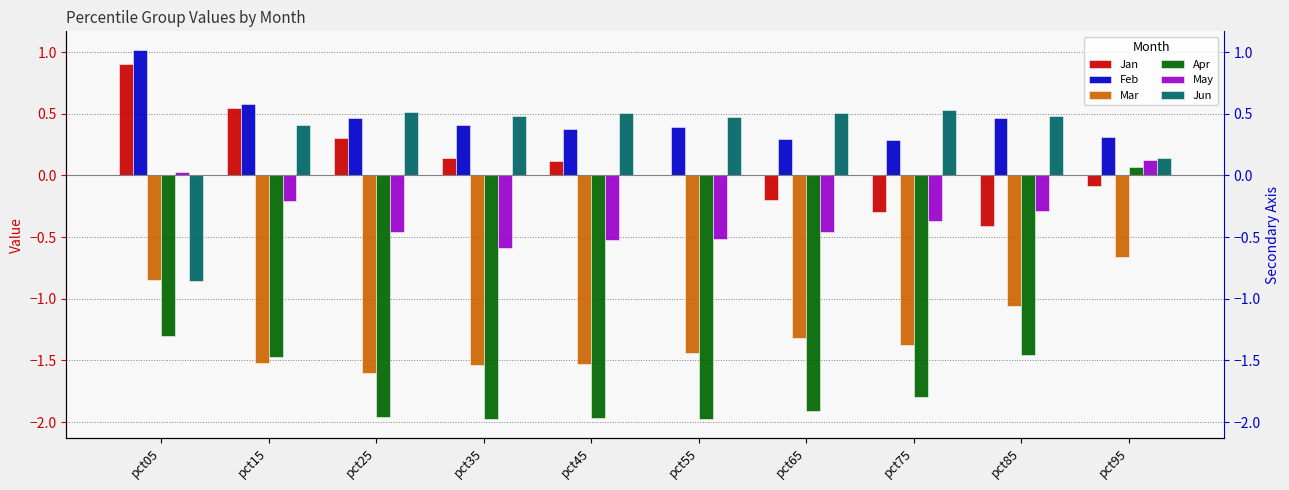

What is the sum of all May values?

-3.3